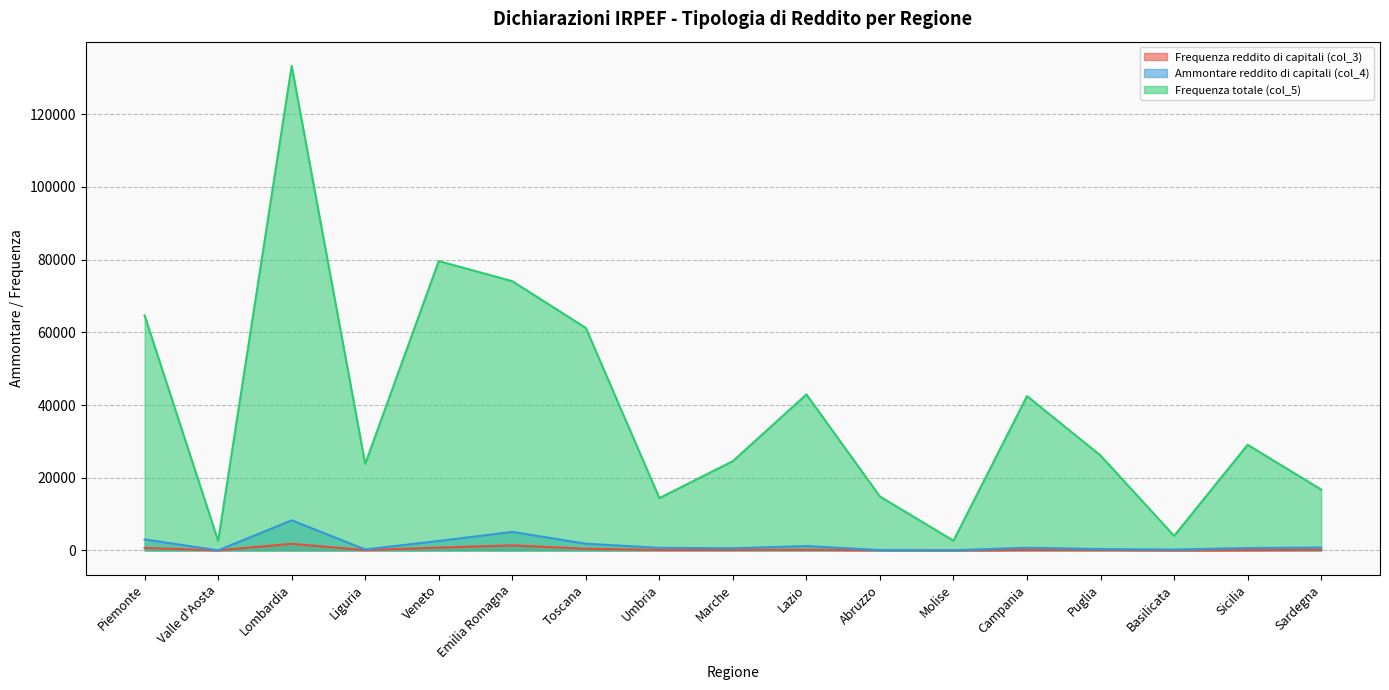

What is the difference between the maximum and minimum values in the Ammontare reddito di capitali (col_4) series?

8254